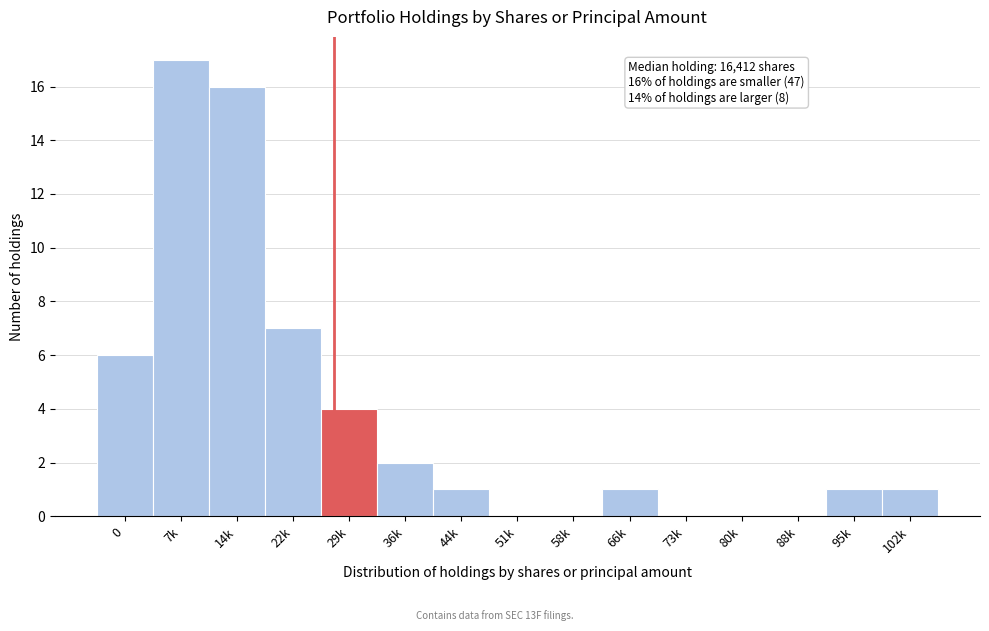

Reading left to right, list all the values displayed in this chart.

0=6	7k=17	14k=16	22k=7	29k=4	36k=2	44k=1	51k=0	58k=0	66k=1	73k=0	80k=0	88k=0	95k=1	102k=1